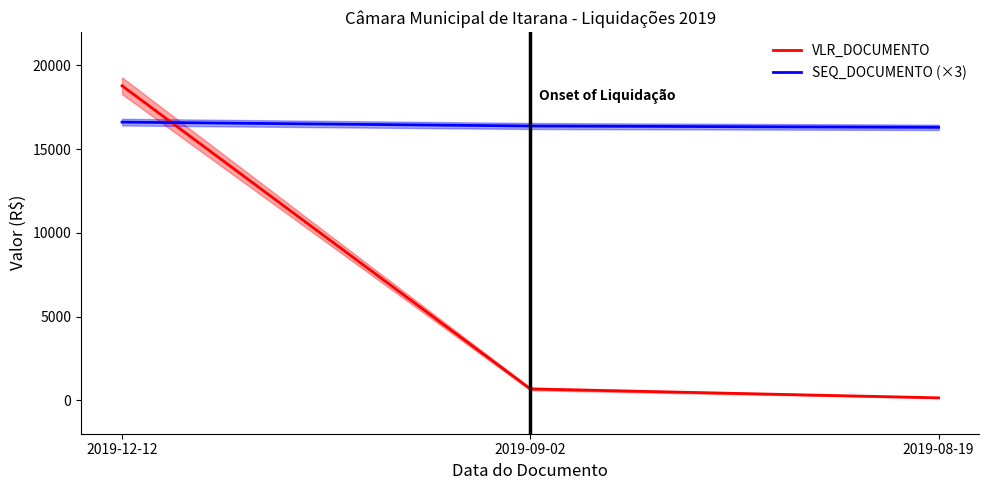

True or false: VLR_DOCUMENTO has a value of 675.0 at 2019-09-02.

True